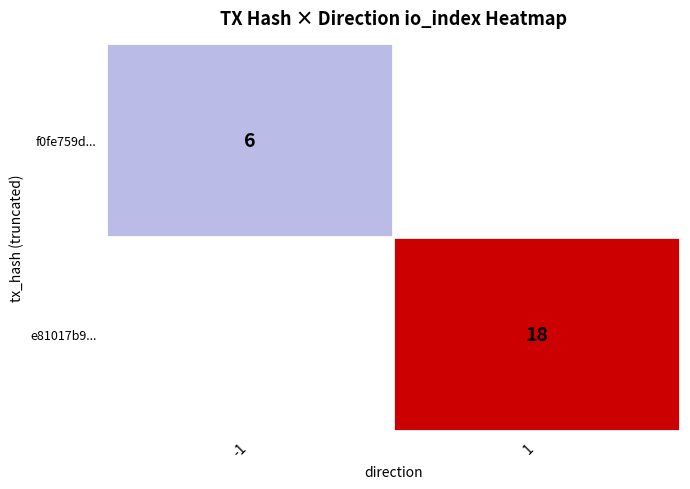

The value of f0fe759d... at -1 is 6. True or false?

True